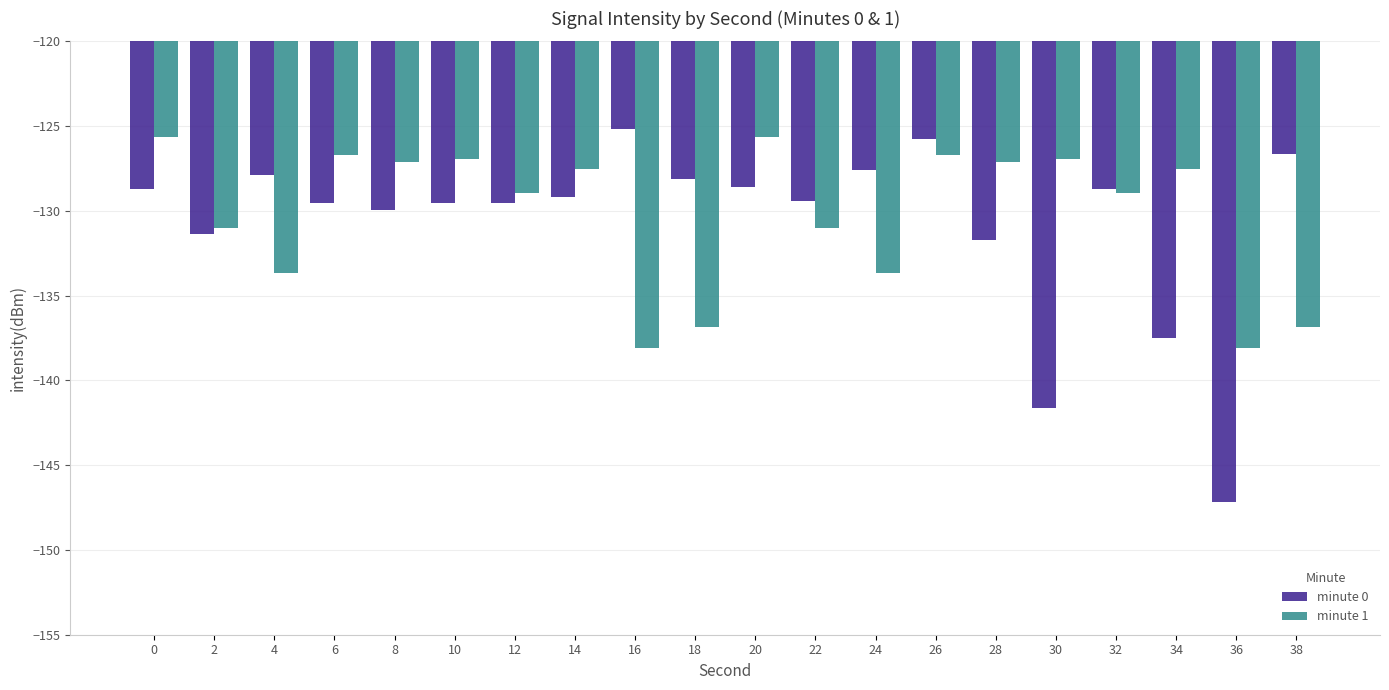

Which label corresponds to the largest value in the chart?

16